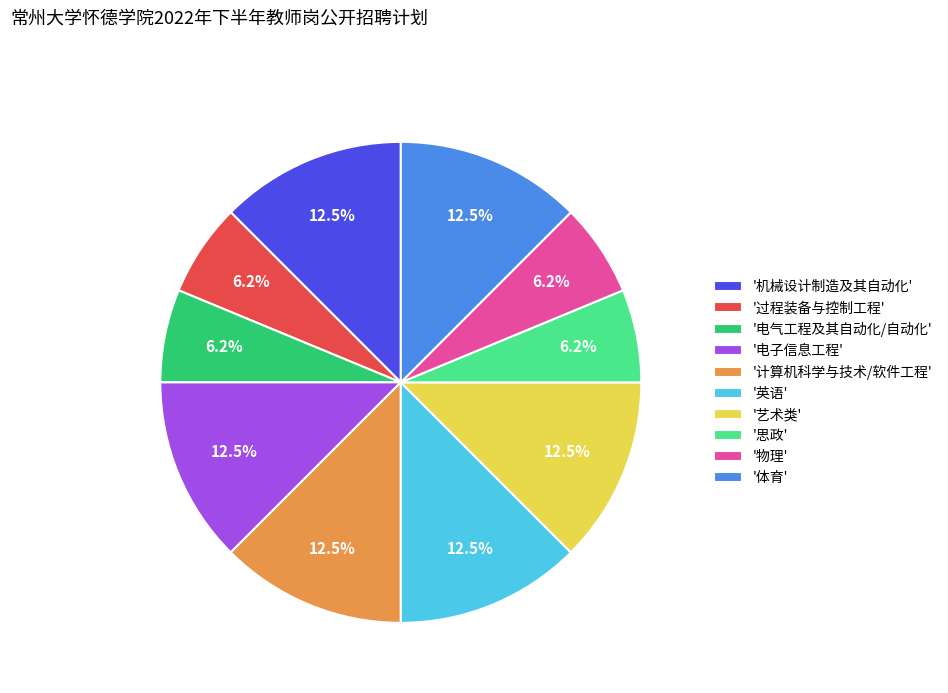

Approximately how many times larger is the value at '机械设计制造及其自动化' compared to '电子信息工程'?

1.0